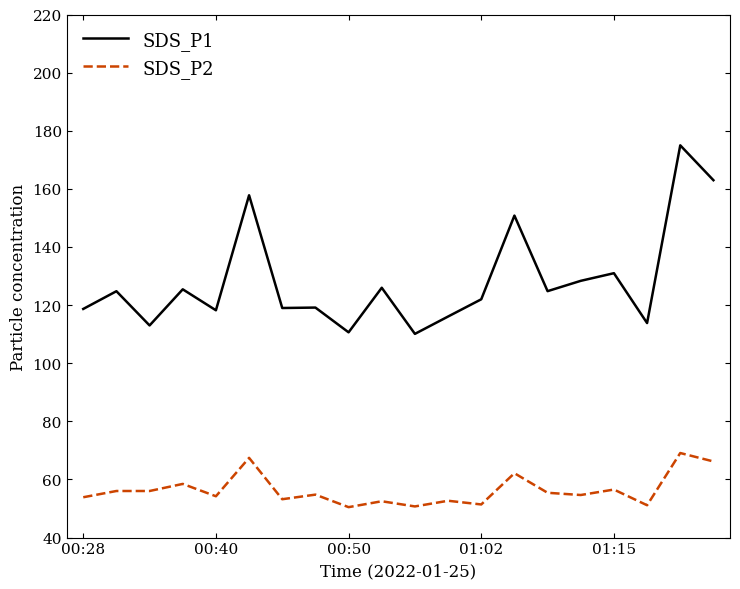

How many lines are shown in the chart?

2